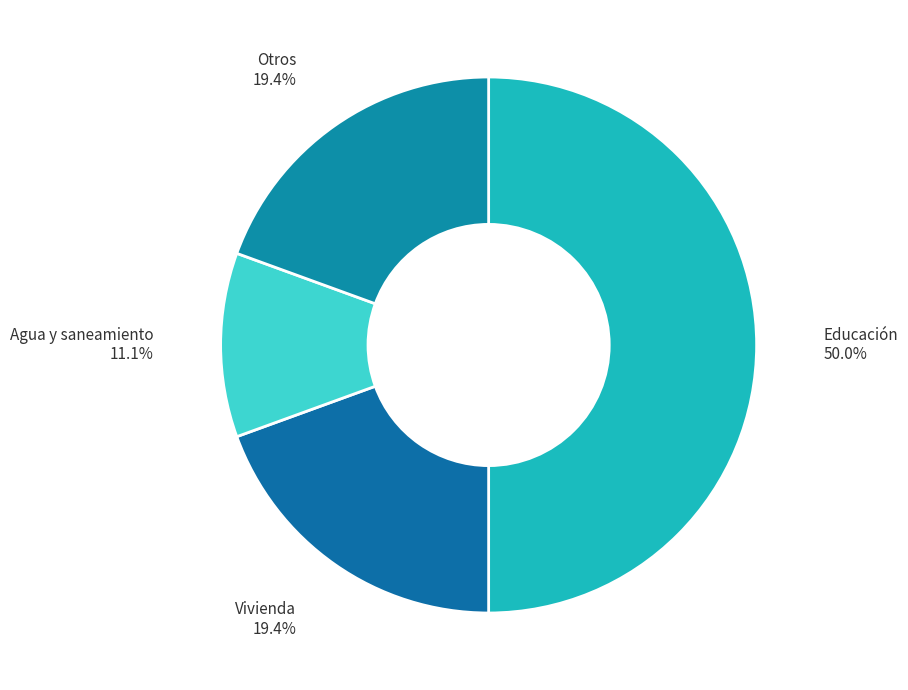

How many slices are in this pie chart?

4